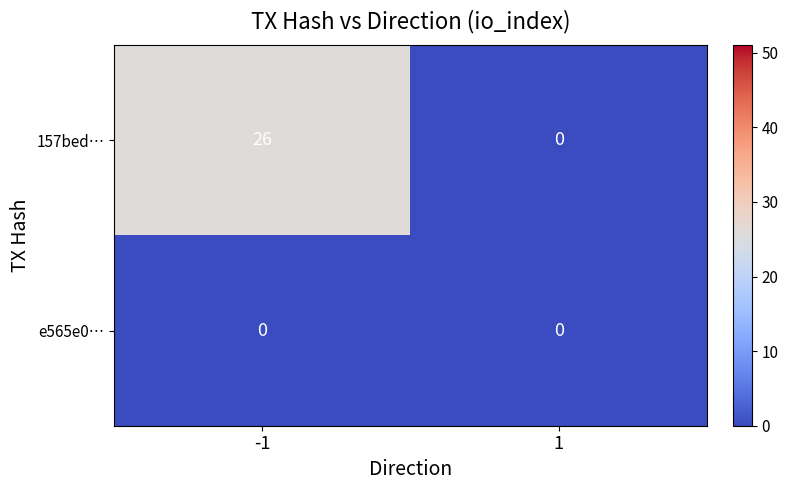

What is the difference between the 157bed… values at -1 and 1?

26